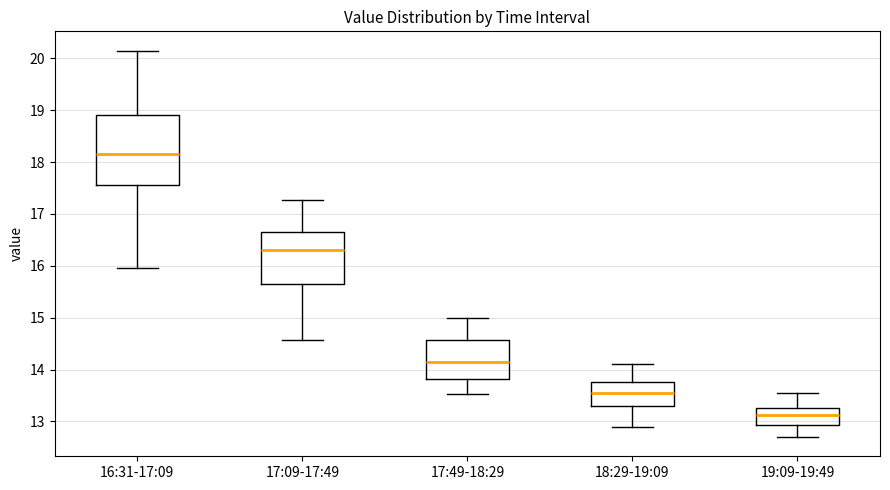

Reading left to right, transcribe this box plot: for each box, give where its median line is, the range the box spans, and where its two whiskers end, as read against the y-axis. The values are not printed on the chart, so give them approximately, as read against the axis.

16:31-17:09: median 18.2, box 17.6 to 18.9, whiskers 16.0 to 20.2
17:09-17:49: median 16.3, box 15.7 to 16.7, whiskers 14.6 to 17.3
17:49-18:29: median 14.2, box 13.8 to 14.6, whiskers 13.5 to 15.0
18:29-19:09: median 13.6, box 13.3 to 13.8, whiskers 12.9 to 14.1
19:09-19:49: median 13.1, box 12.9 to 13.3, whiskers 12.7 to 13.6